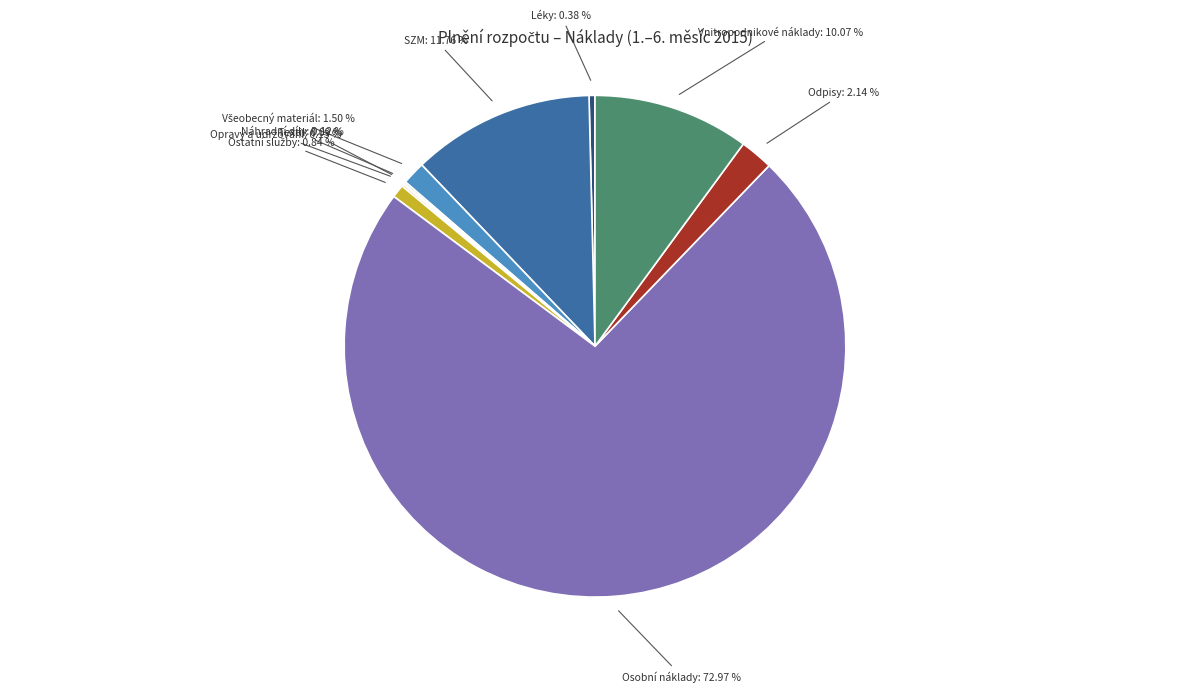

To the nearest percent, what is the difference between the largest and smallest slice percentages?

73%